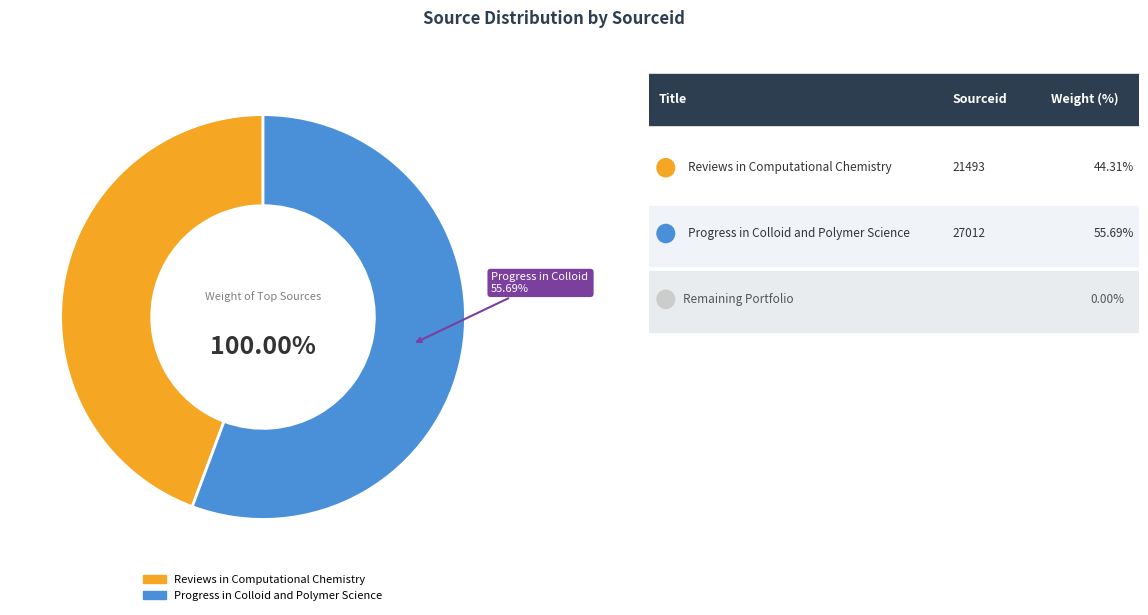

How many slices are in this pie chart?

2